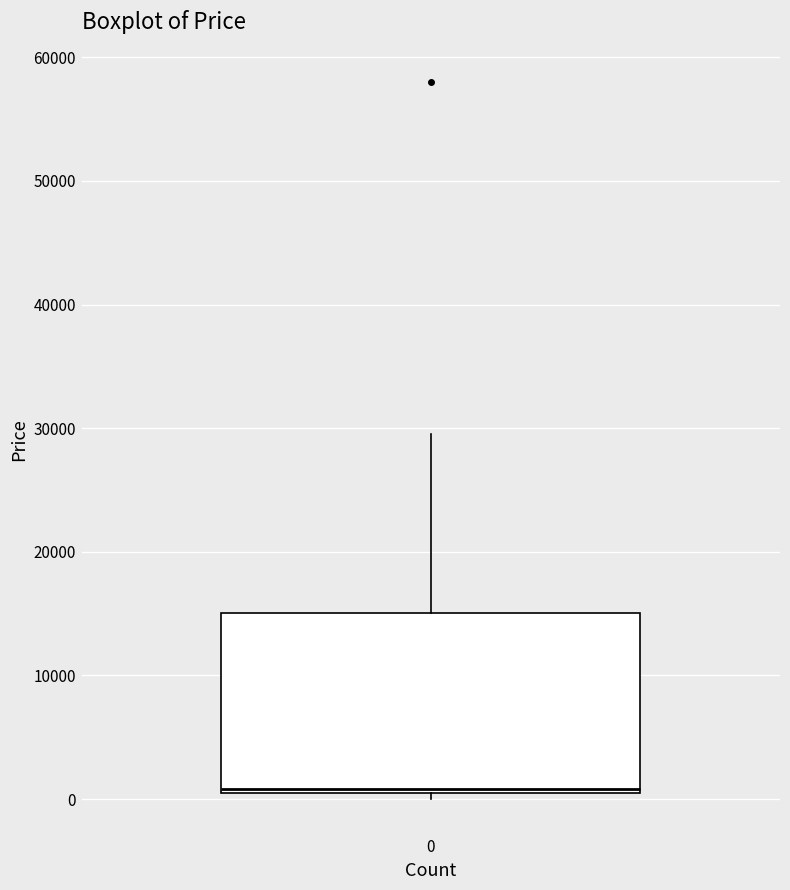

Where is the upper edge of the box at x = 0 on the y-axis? The values are not printed on the chart, so give them approximately, as read against the axis.

15000